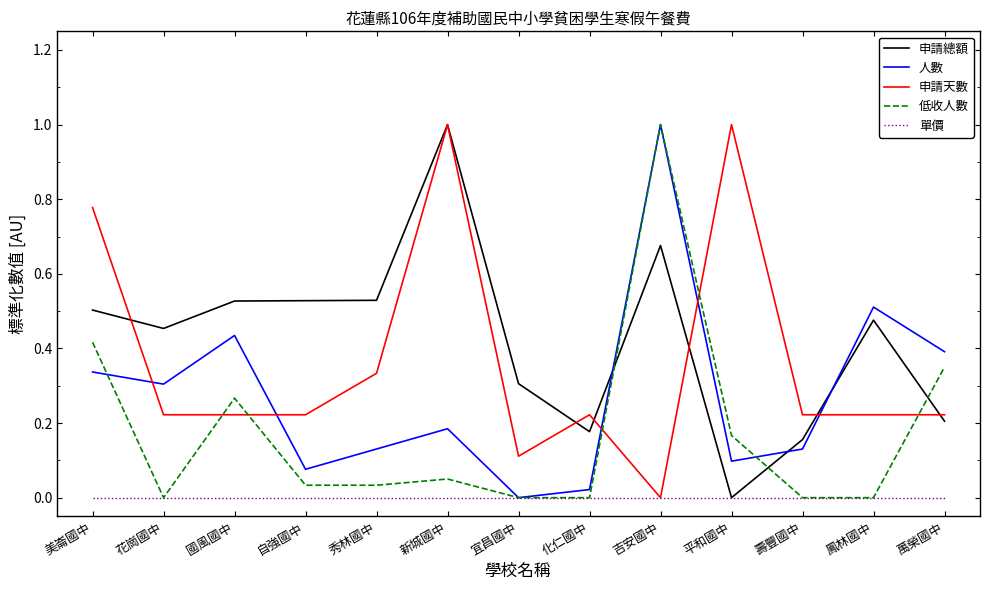

Between 新城國中 and 萬榮國中, which series saw the biggest shift?

申請總額